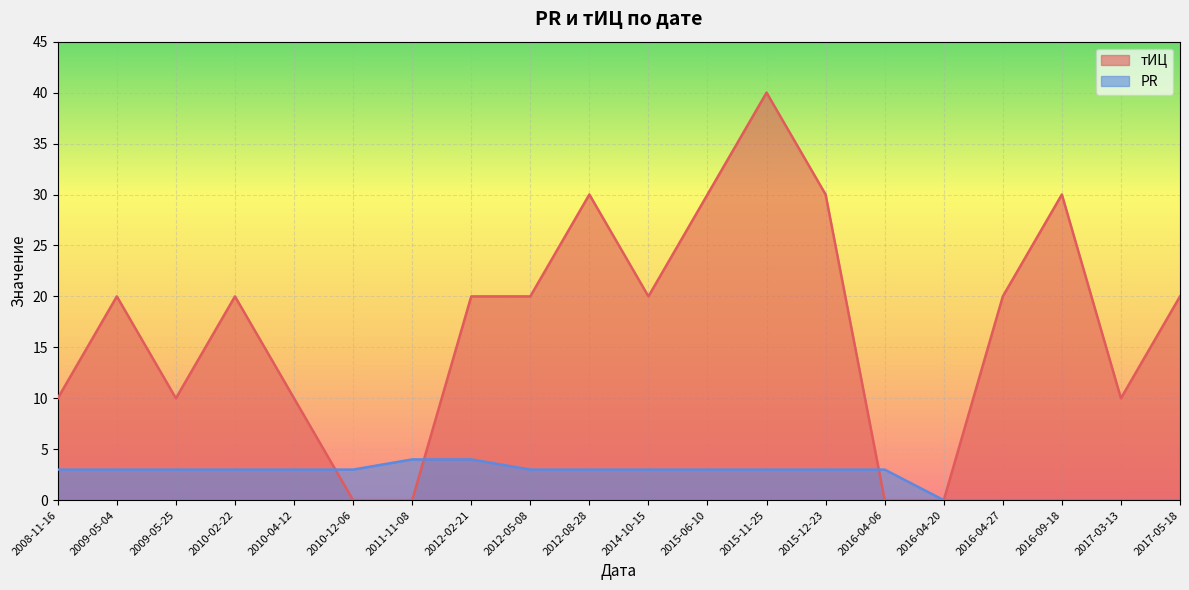

Reading left to right, transcribe all the data shown in this chart.

тИЦ: 2008-11-16=10	2009-05-04=20	2009-05-25=10	2010-02-22=20	2010-04-12=10	2010-12-06=0	2011-11-08=0	2012-02-21=20	2012-05-08=20	2012-08-28=30	2014-10-15=20	2015-06-10=30	2015-11-25=40	2015-12-23=30	2016-04-06=0	2016-04-20=0	2016-04-27=20	2016-09-18=30	2017-03-13=10	2017-05-18=20
PR: 2008-11-16=3	2009-05-04=3	2009-05-25=3	2010-02-22=3	2010-04-12=3	2010-12-06=3	2011-11-08=4	2012-02-21=4	2012-05-08=3	2012-08-28=3	2014-10-15=3	2015-06-10=3	2015-11-25=3	2015-12-23=3	2016-04-06=3	2016-04-20=0	2016-04-27=0	2016-09-18=0	2017-03-13=0	2017-05-18=0